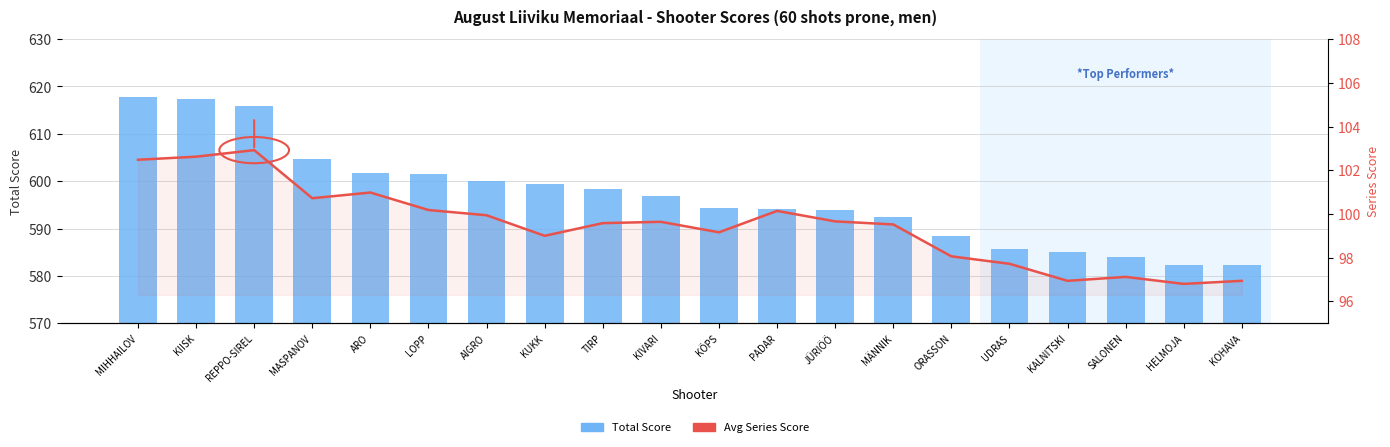

Which series has the widest spread of values?

Total Score